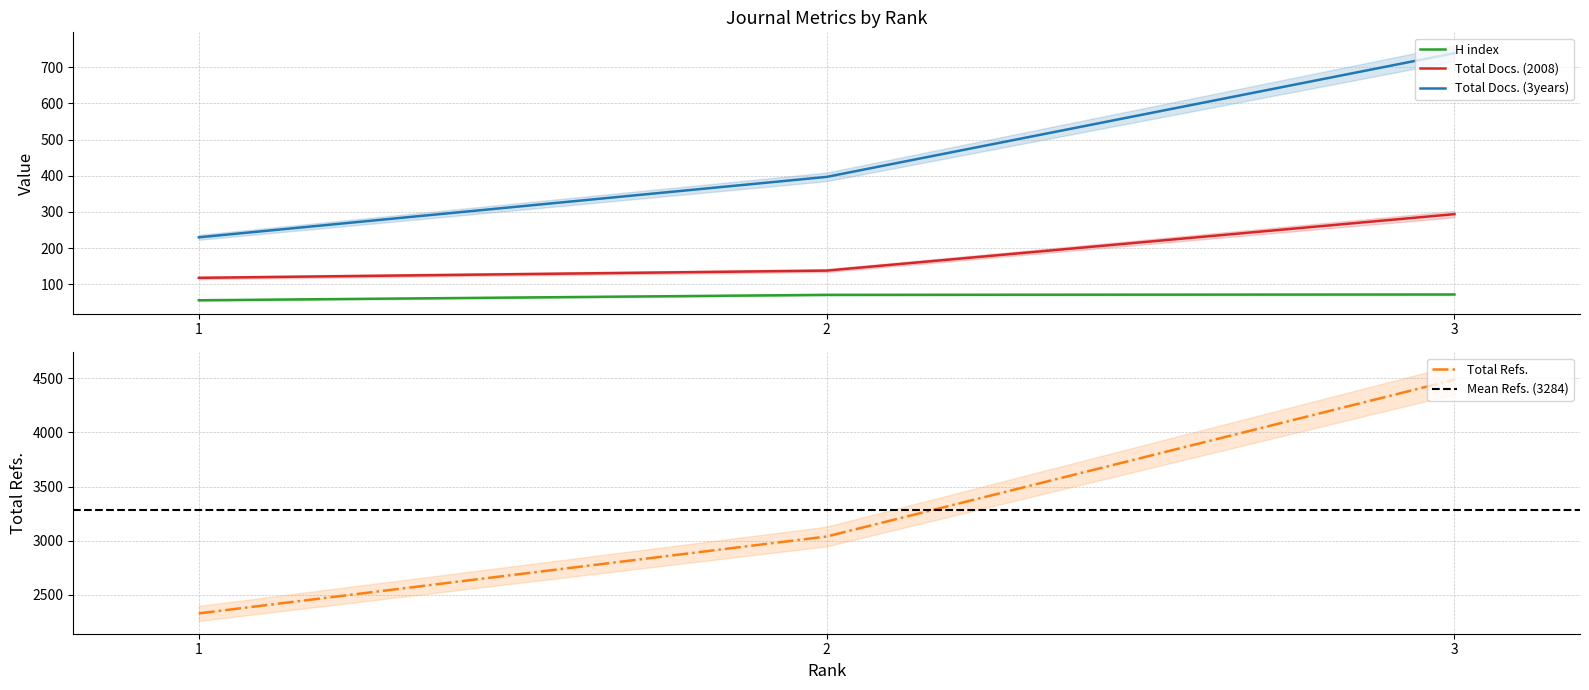

What is the value of the Total Refs. point at the 2nd from the left?

3038